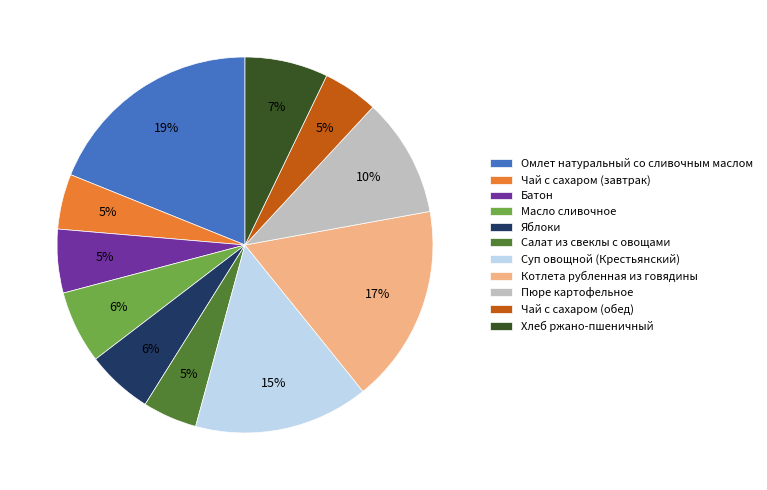

The Масло сливочное slice represents 1% of the pie. True or false?

False